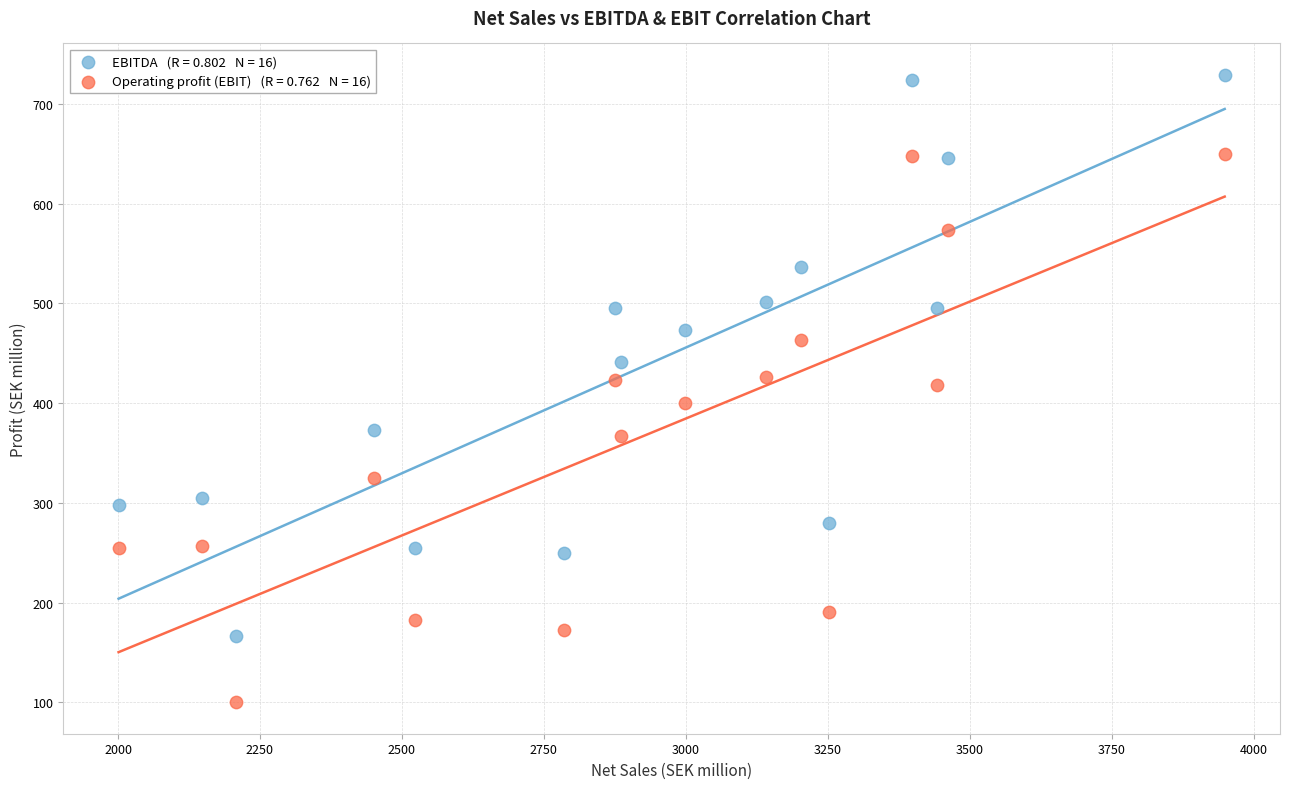

Across all data points, what is the range of Y values (max minus min)?

629